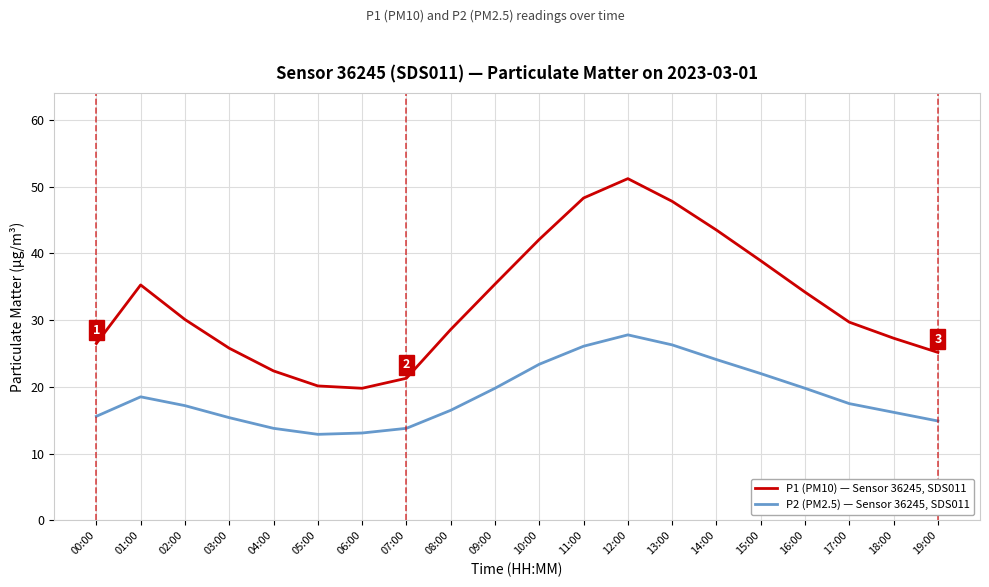

What position from the left is 14:00?

15